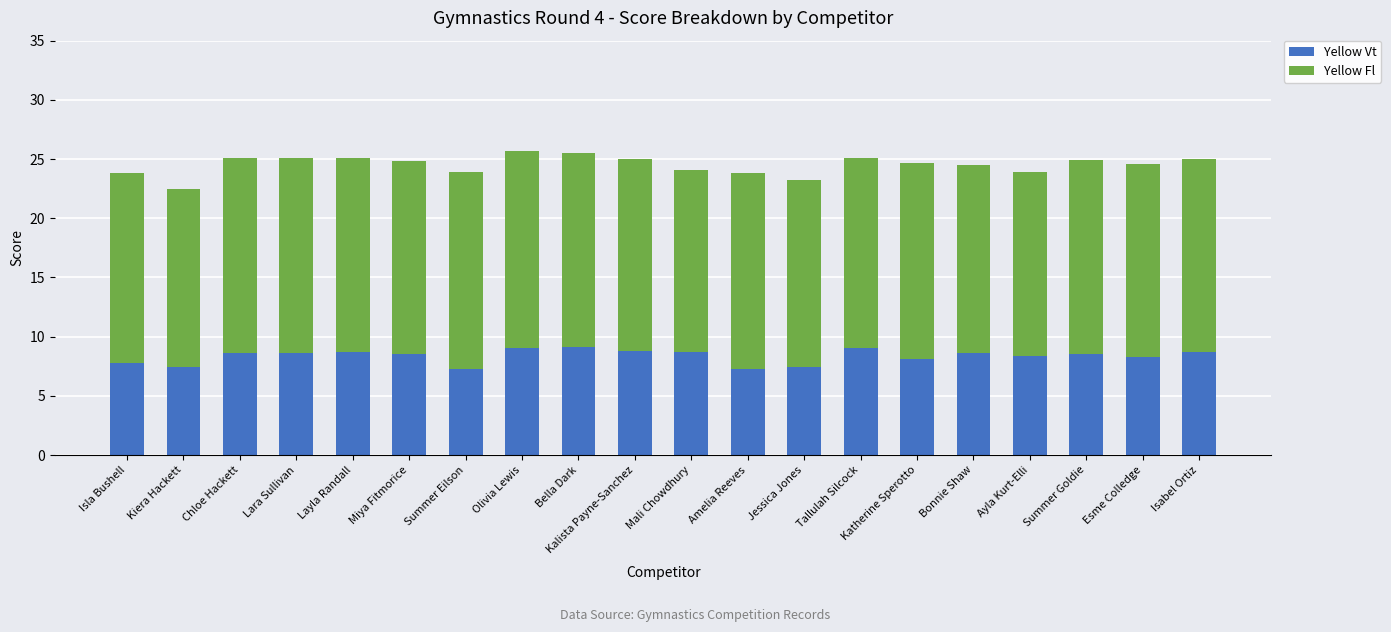

What is the total value across all series at Chloe Hackett?

25.1